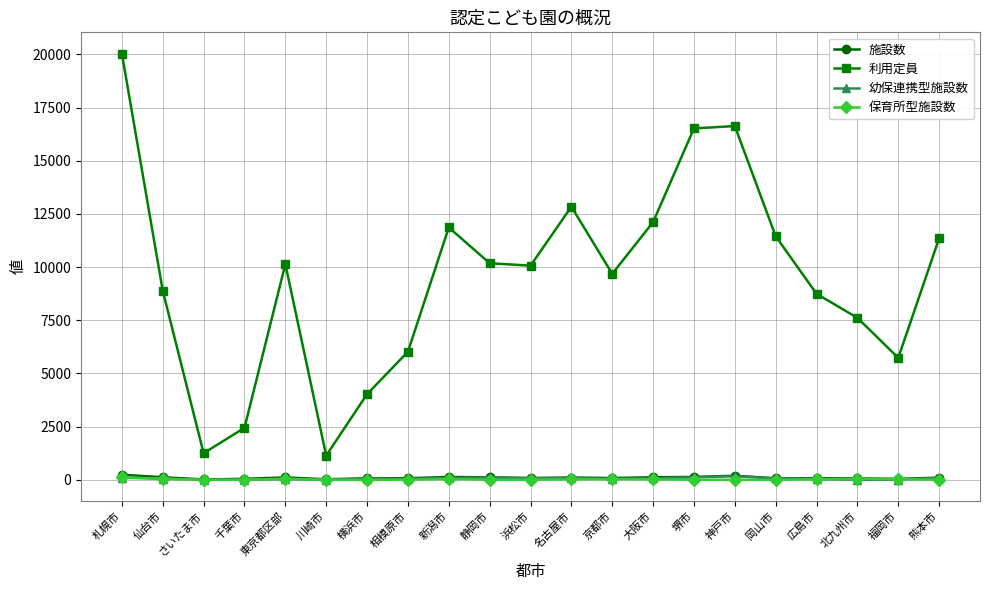

Which series has the widest spread of values?

利用定員